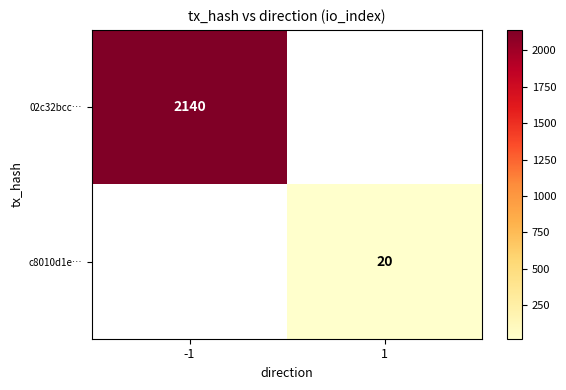

Is the value of c8010d1e… at 1 greater than the value of 02c32bcc… at -1?

No